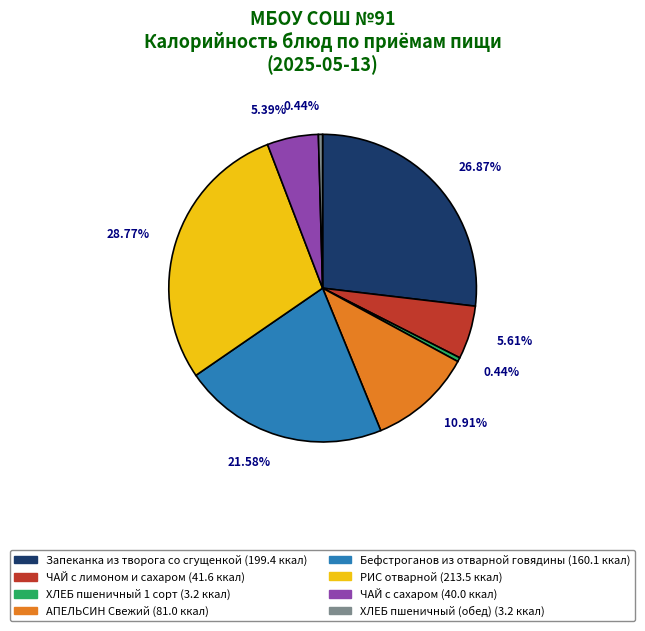

What portion of the pie excludes ЧАЙ с сахаром?

94.6%